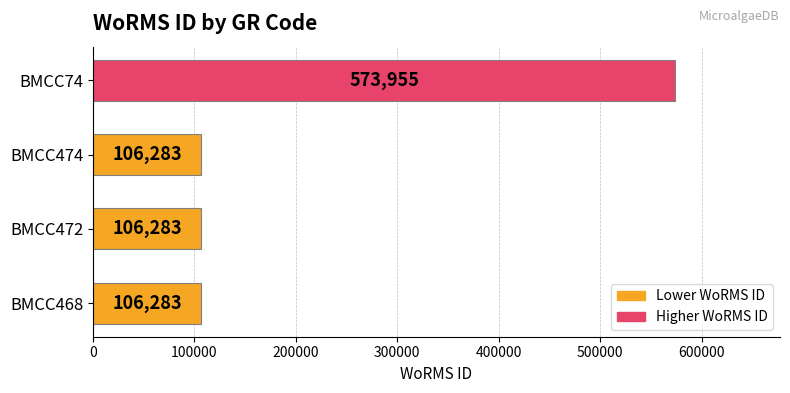

How many bars are there in total?

4